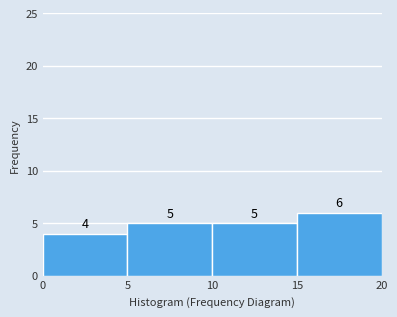

Reading left to right, list every bar in this chart as the range it spans on the x-axis followed by its height.

0 to 5: 4
5 to 10: 5
10 to 15: 5
15 to 20: 6